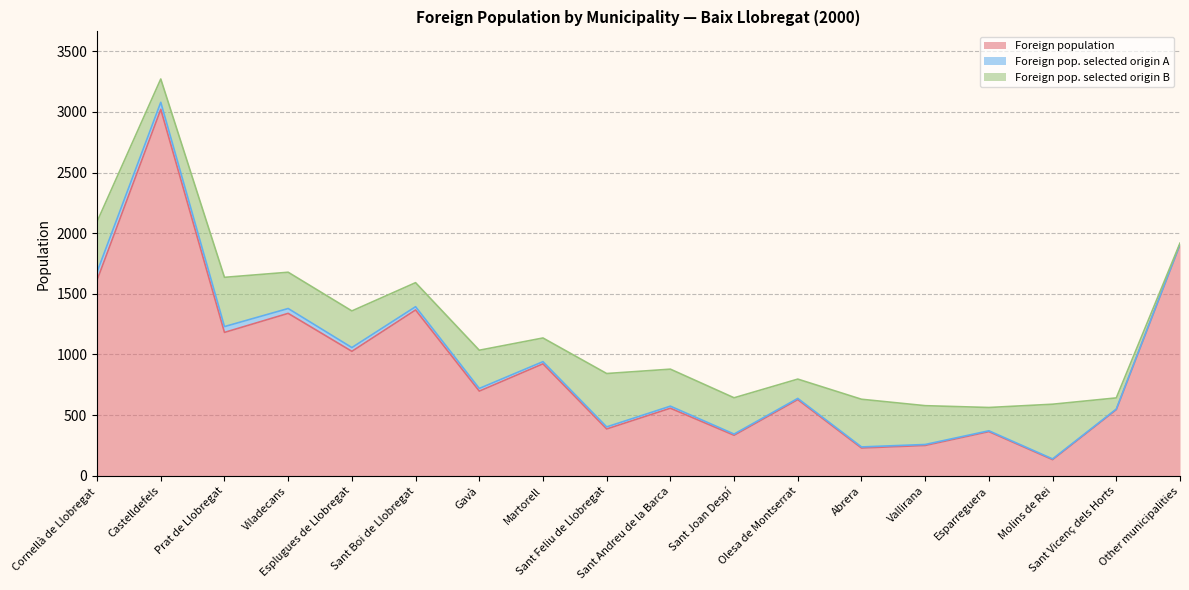

At which category does the chart reach its minimum across all series?

Other municipalities